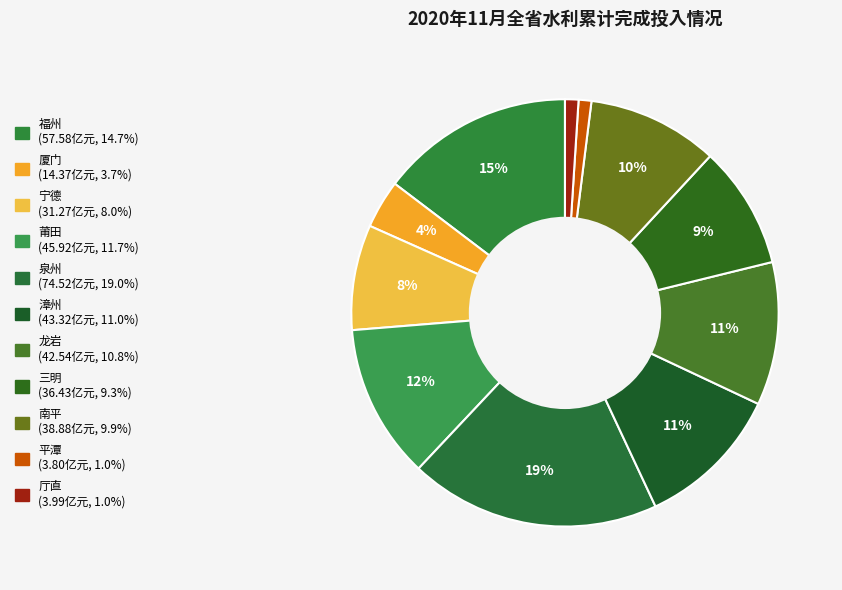

True or false: 漳州 accounts for 1% of the total.

False